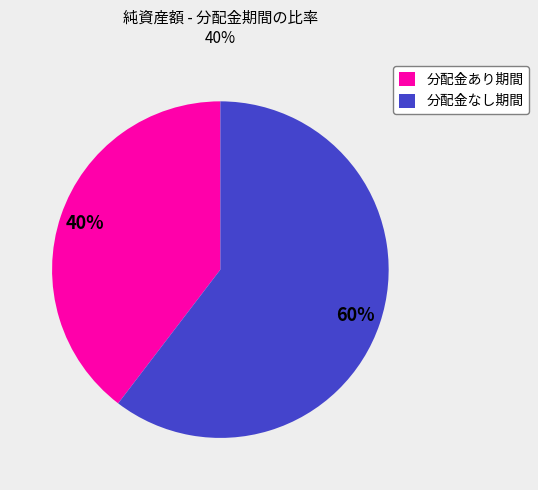

Between 分配金あり期間 and 分配金なし期間, which is larger?

分配金なし期間